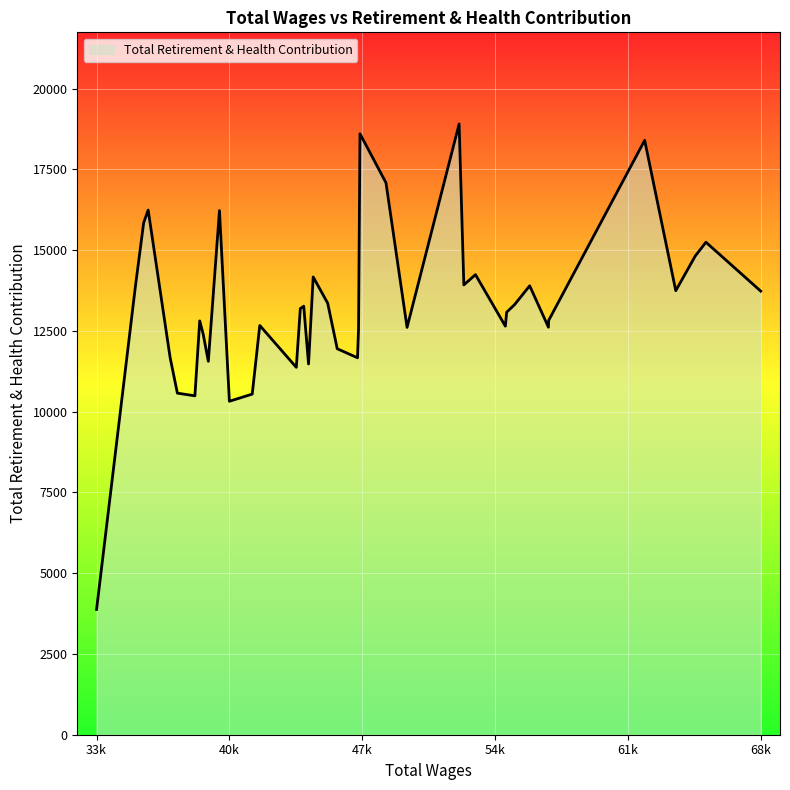

What is the greatest value displayed?

18906